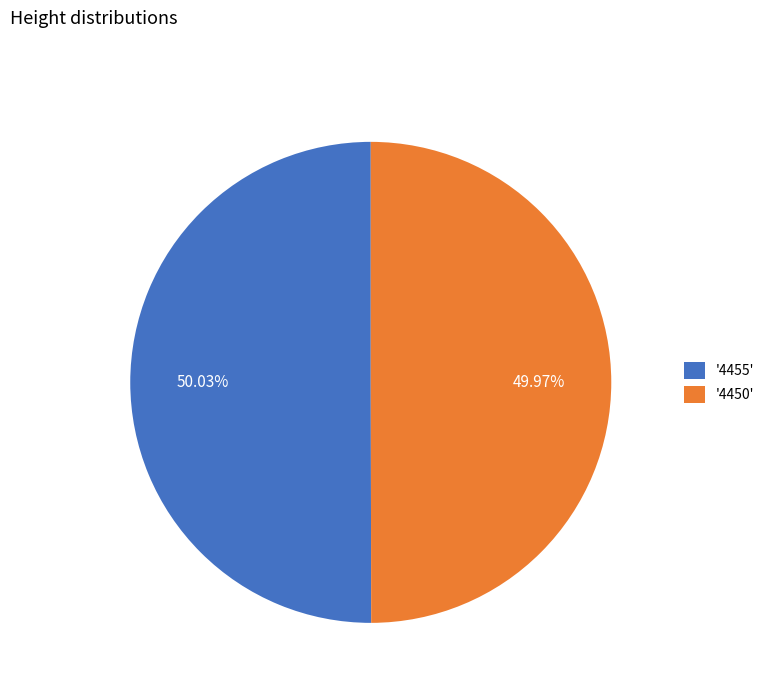

Count the number of slices in the pie.

2